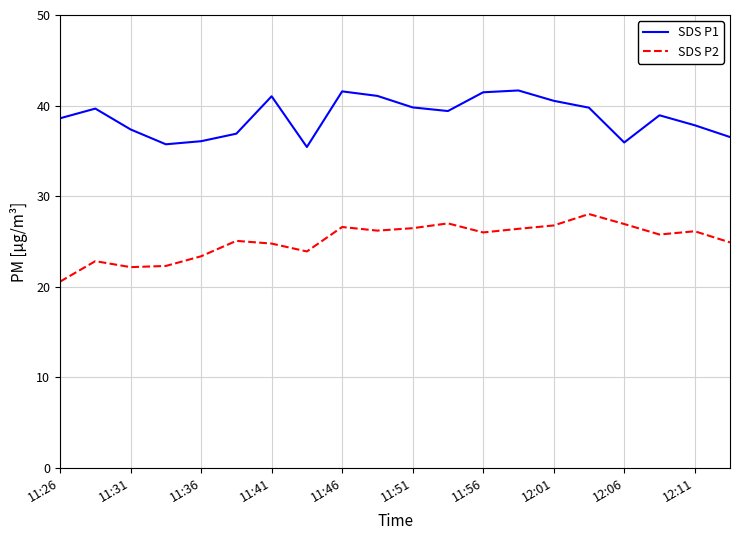

What is the difference between the second highest and second lowest values in the SDS P1 series?

5.8